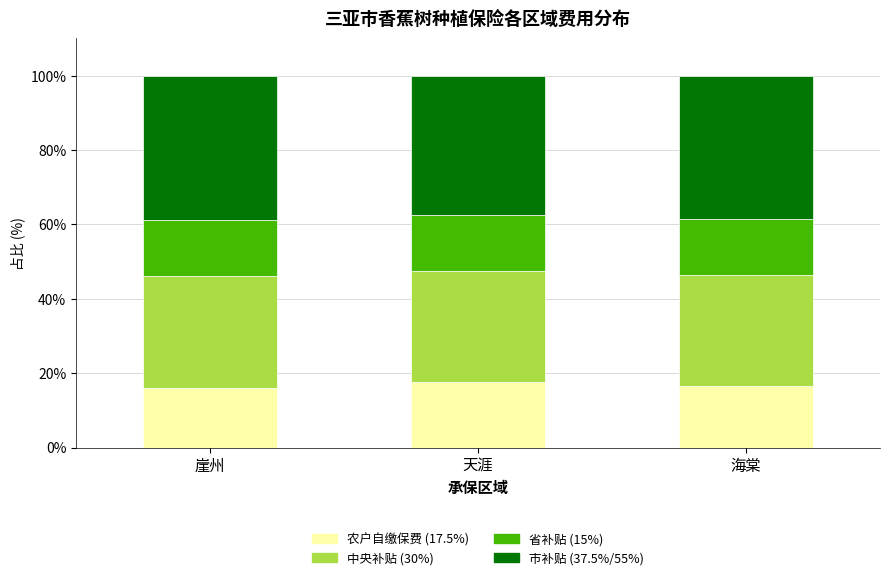

What is the maximum value for 农户自缴保费 (17.5%)?

17.5